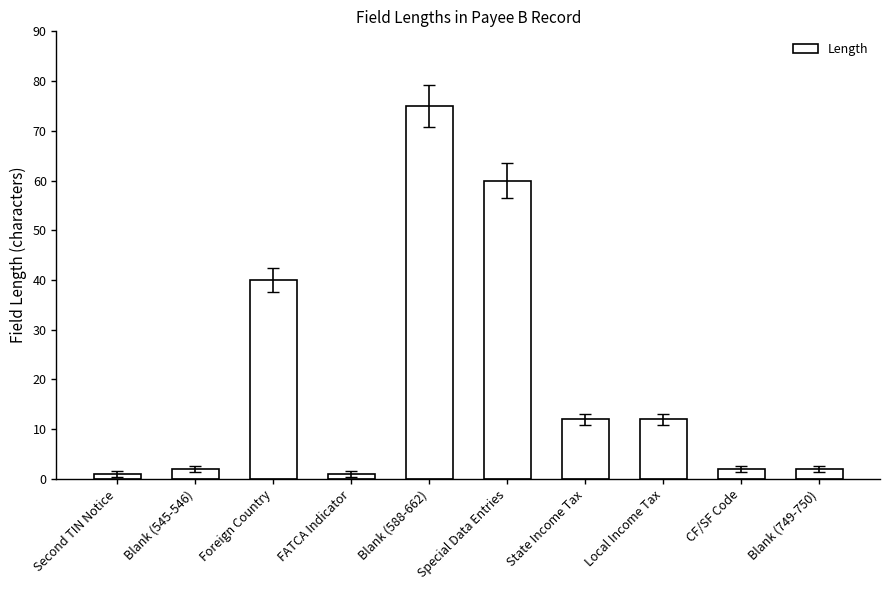

What is the change in value from State Income Tax to CF/SF Code?

-10